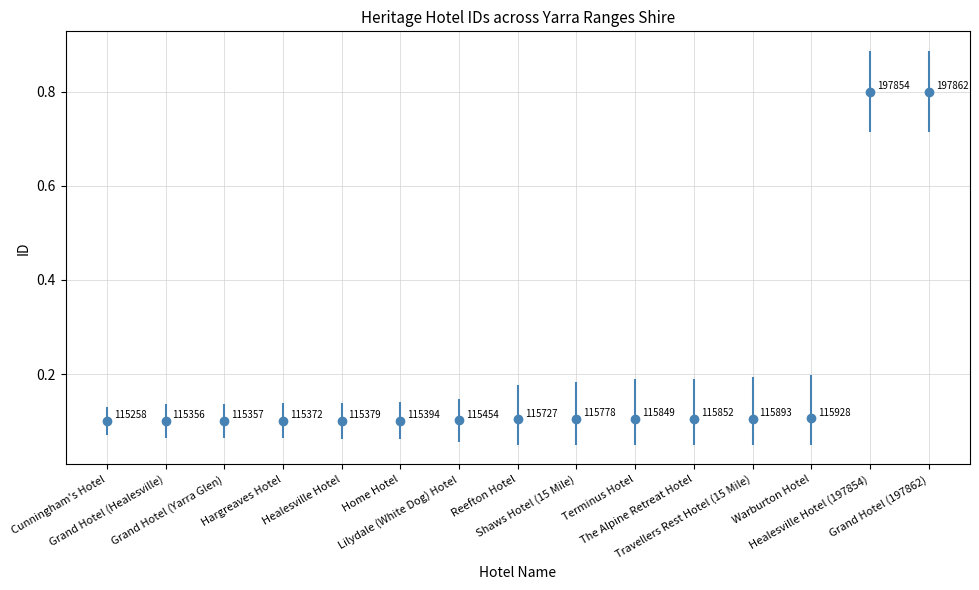

What is the maximum value shown in the chart?

0.8